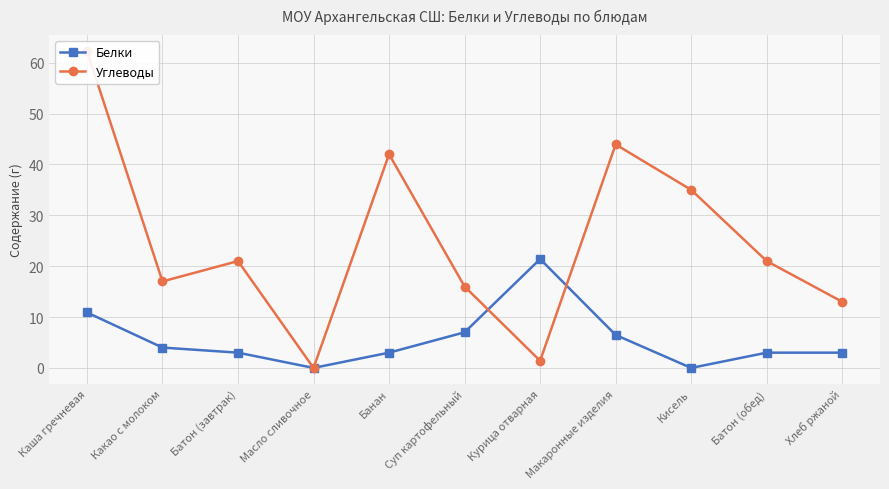

What is the label of the 1st point from the right?

Хлеб ржаной